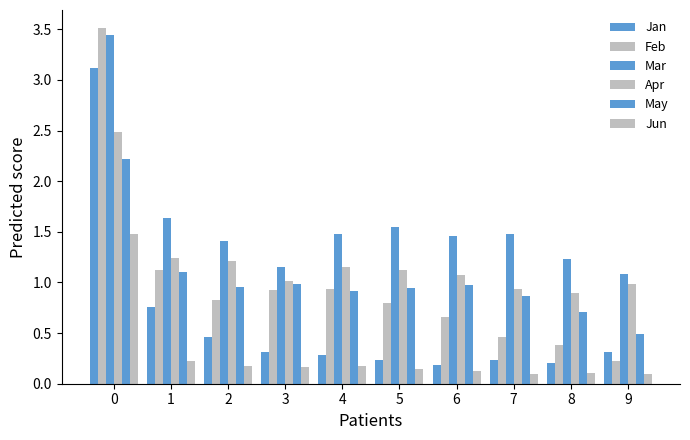

Reading left to right, what are all the values shown in this chart?

Jan: 0=3.1	1=0.8	2=0.5	3=0.3	4=0.3	5=0.2	6=0.2	7=0.2	8=0.2	9=0.3
Feb: 0=3.5	1=1.1	2=0.8	3=0.9	4=0.9	5=0.8	6=0.7	7=0.5	8=0.4	9=0.2
Mar: 0=3.4	1=1.6	2=1.4	3=1.2	4=1.5	5=1.5	6=1.5	7=1.5	8=1.2	9=1.1
Apr: 0=2.5	1=1.2	2=1.2	3=1.0	4=1.1	5=1.1	6=1.1	7=0.9	8=0.9	9=1.0
May: 0=2.2	1=1.1	2=1.0	3=1.0	4=0.9	5=0.9	6=1.0	7=0.9	8=0.7	9=0.5
Jun: 0=1.5	1=0.2	2=0.2	3=0.2	4=0.2	5=0.1	6=0.1	7=0.1	8=0.1	9=0.1